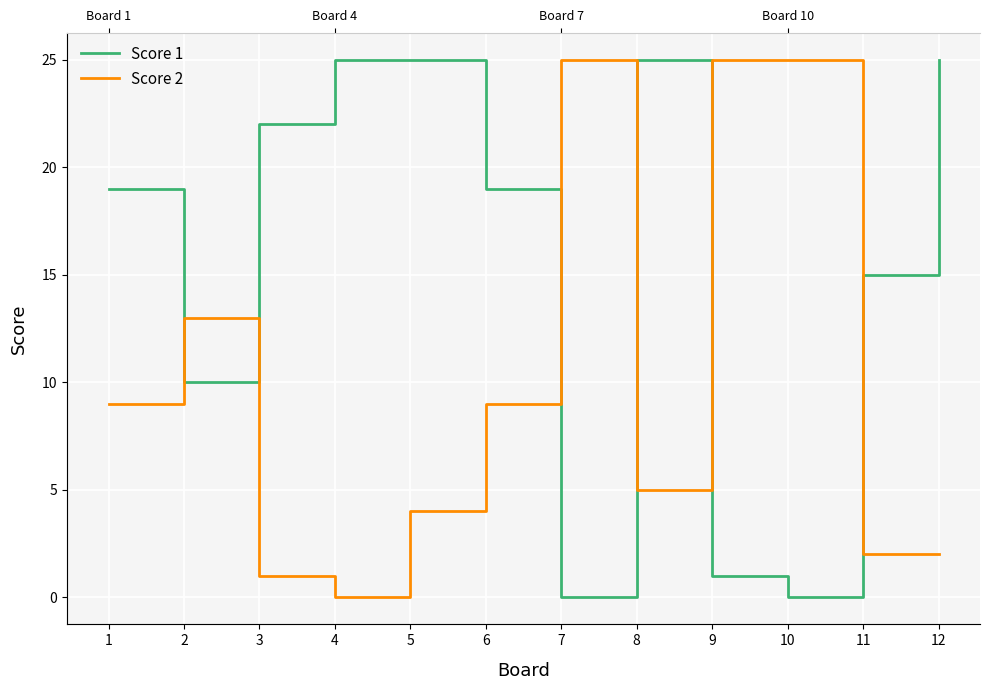

Which category has the highest value across all series?

4